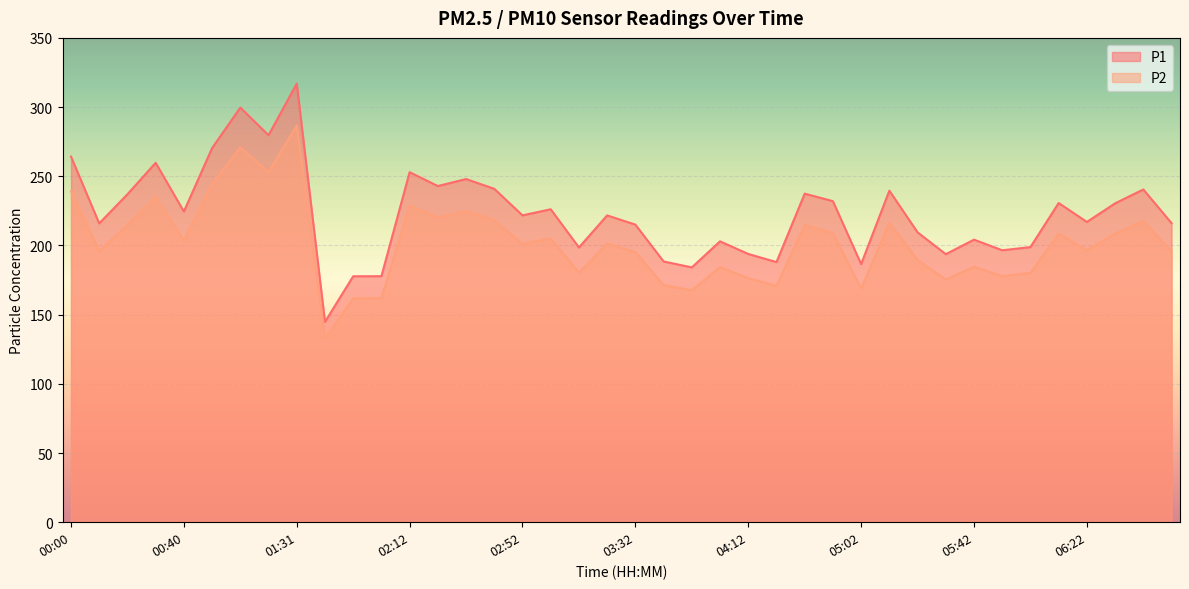

List the labels in order of P1 value, smallest first.

01:42, 01:52, 02:02, 03:52, 05:02, 04:22, 03:42, 05:32, 04:12, 05:52, 03:12, 06:02, 04:02, 05:42, 05:22, 03:32, 00:10, 06:52, 06:22, 03:22, 02:52, 00:40, 03:02, 06:32, 06:12, 04:52, 00:20, 04:32, 05:12, 06:42, 02:42, 02:22, 02:32, 02:12, 00:30, 00:00, 00:50, 01:10, 01:00, 01:31